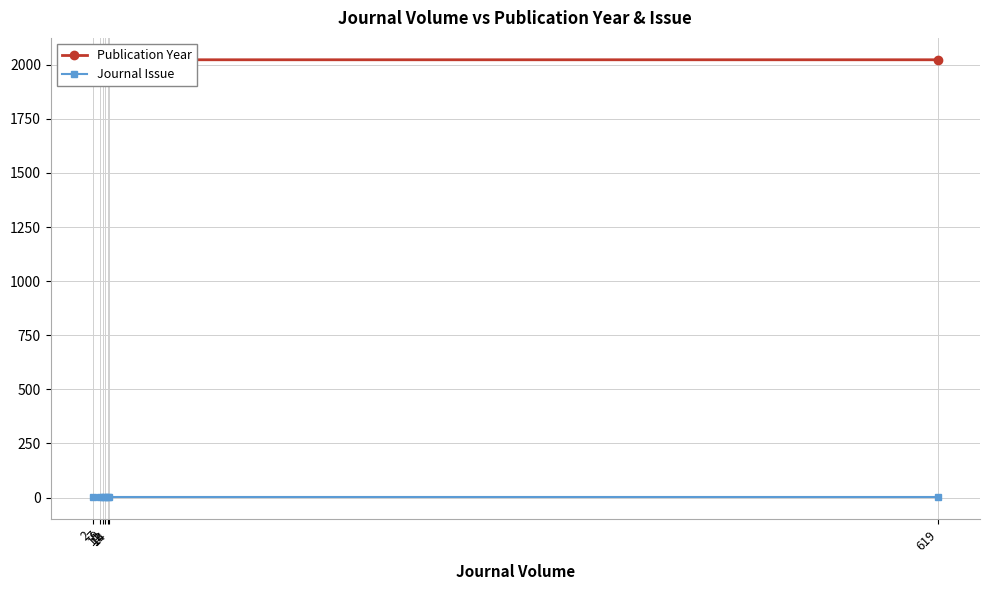

What is the difference between the second highest and minimum values in the Publication Year series?

8